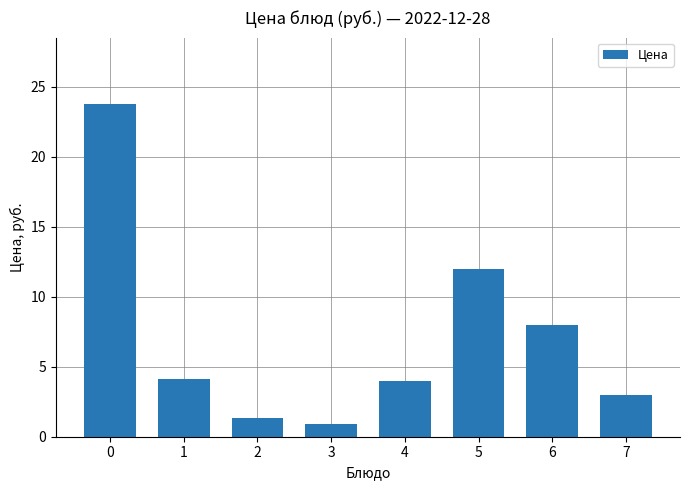

What is the value of the 7th bar from the left?

8.0